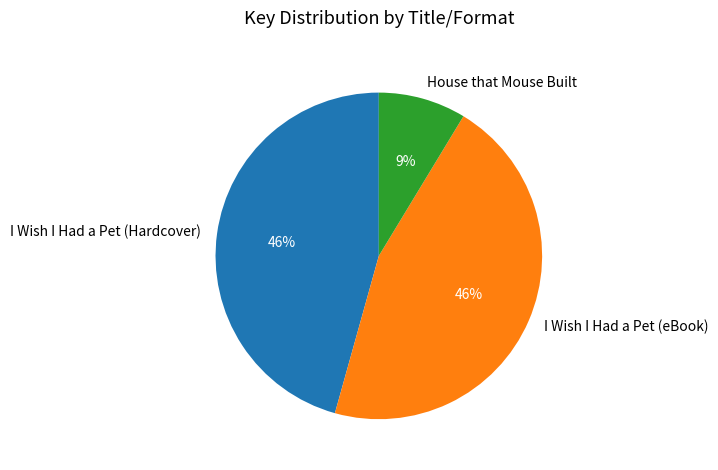

Which slice is the smallest?

House that Mouse Built